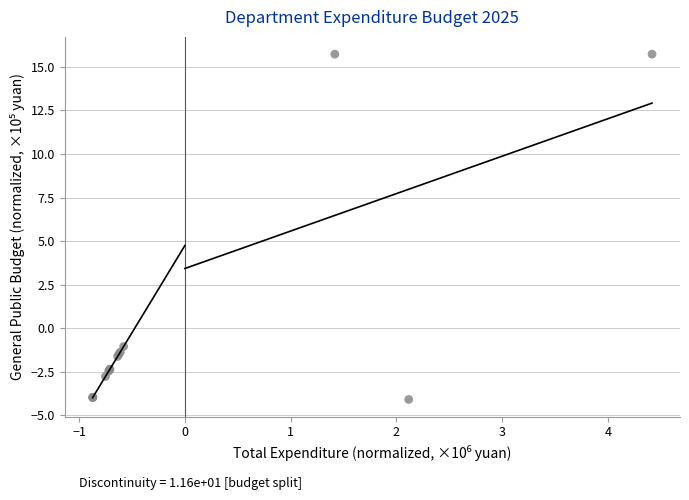

What Y value in the scatter plot is closest to 5?

-1.0